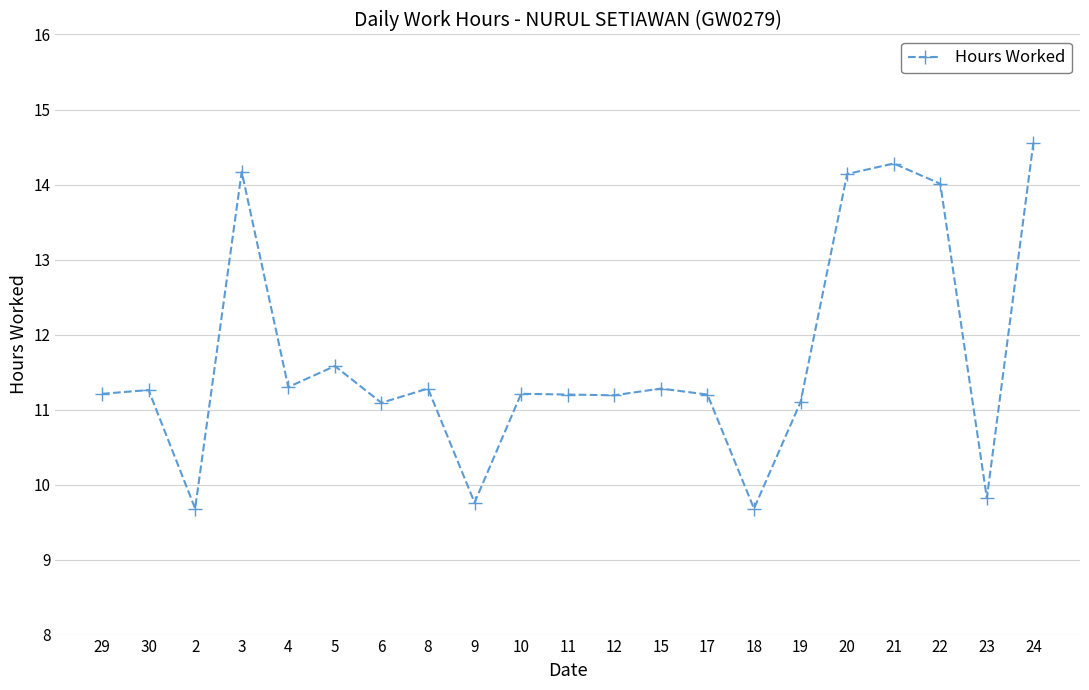

What is the change in value from 3 to 5?

-2.6